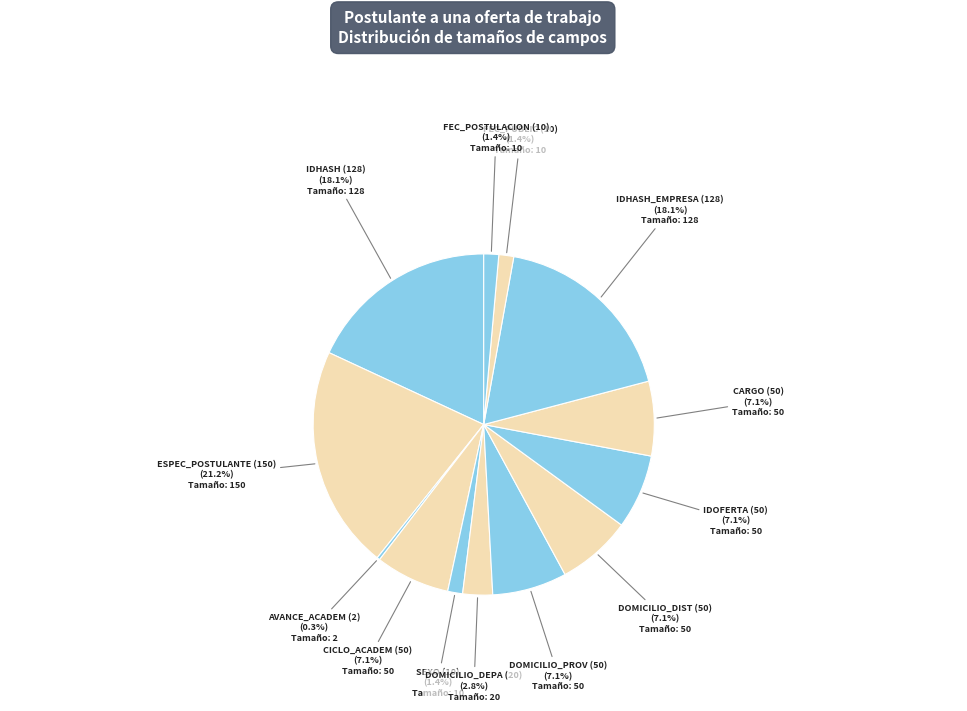

How many slices are in this pie chart?

13